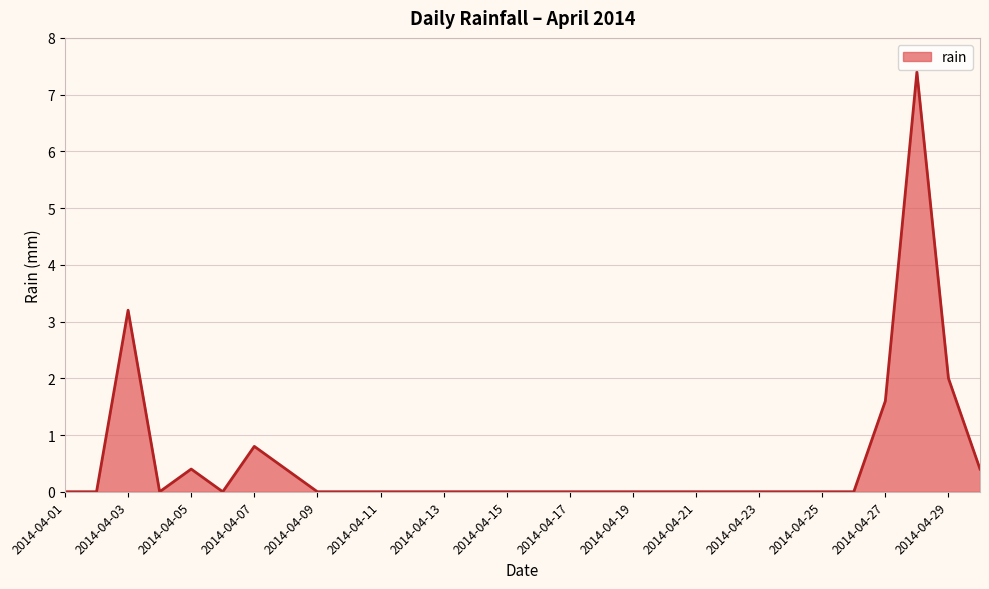

What is the maximum value shown in the chart?

7.4